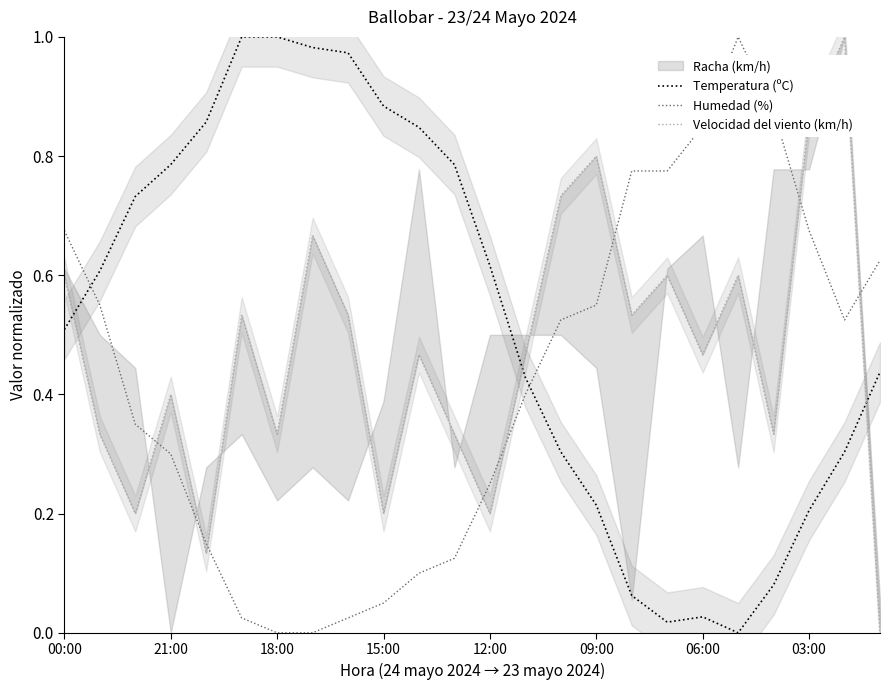

How many intersections are there between Humedad (%) and Temperatura (ºC)?

2